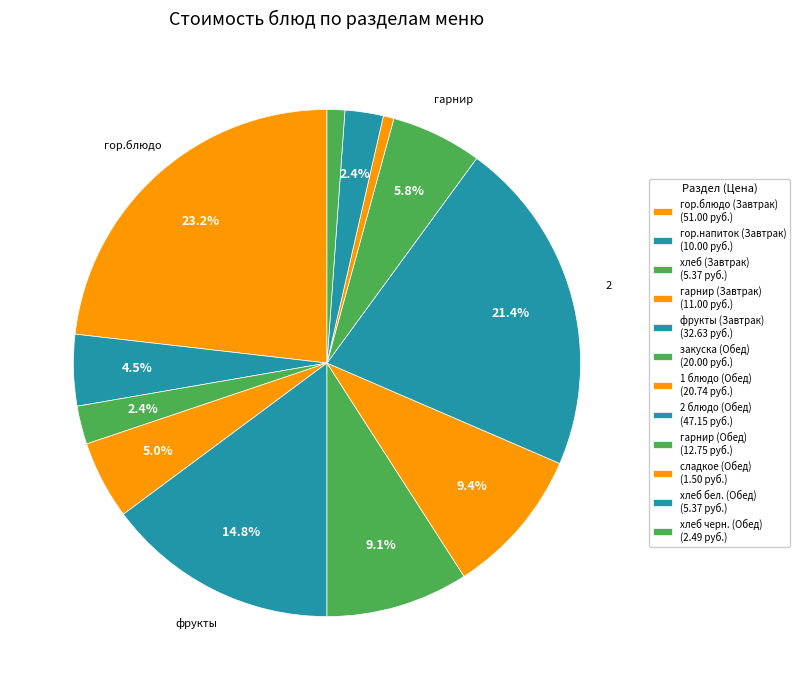

How many segments does this pie chart have?

12